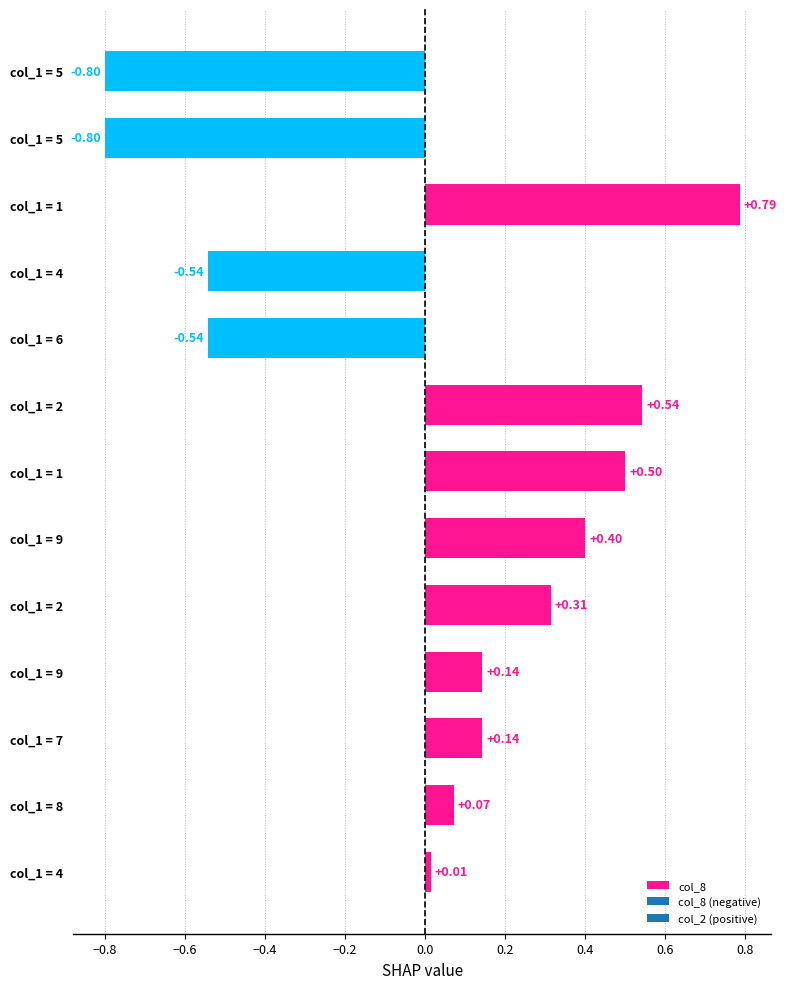

Count the number of categories in the chart.

13